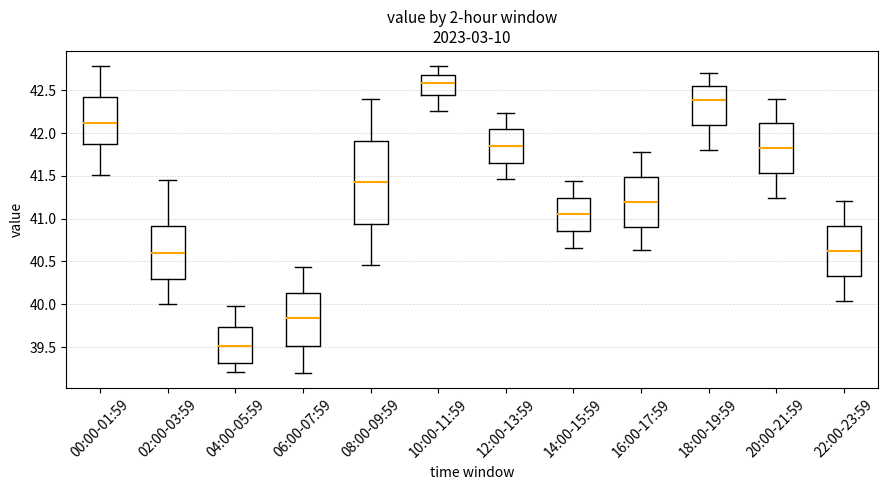

Where does the upper whisker of the box for 12:00-13:59 end on the y-axis? The values are not printed on the chart, so give them approximately, as read against the axis.

42.25